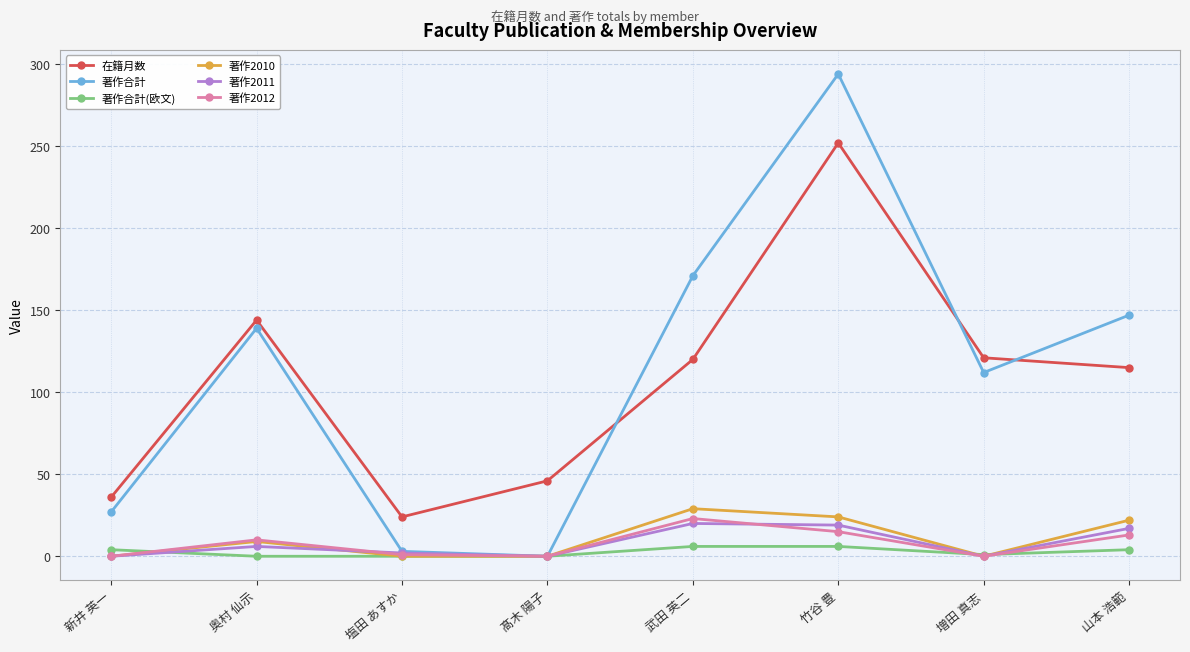

Which series has the widest spread of values?

著作合計